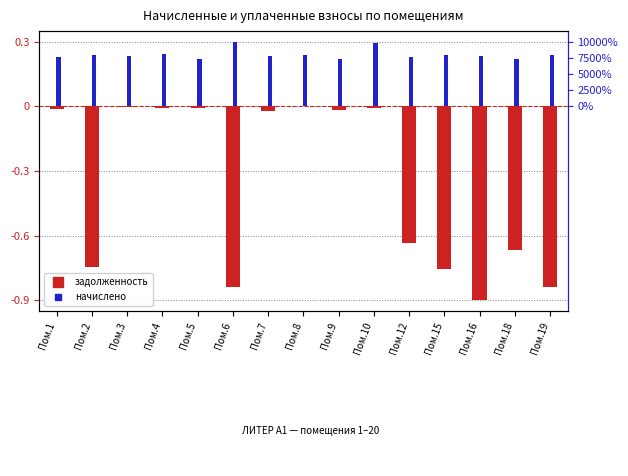

Which series has the widest spread of values?

задолженность